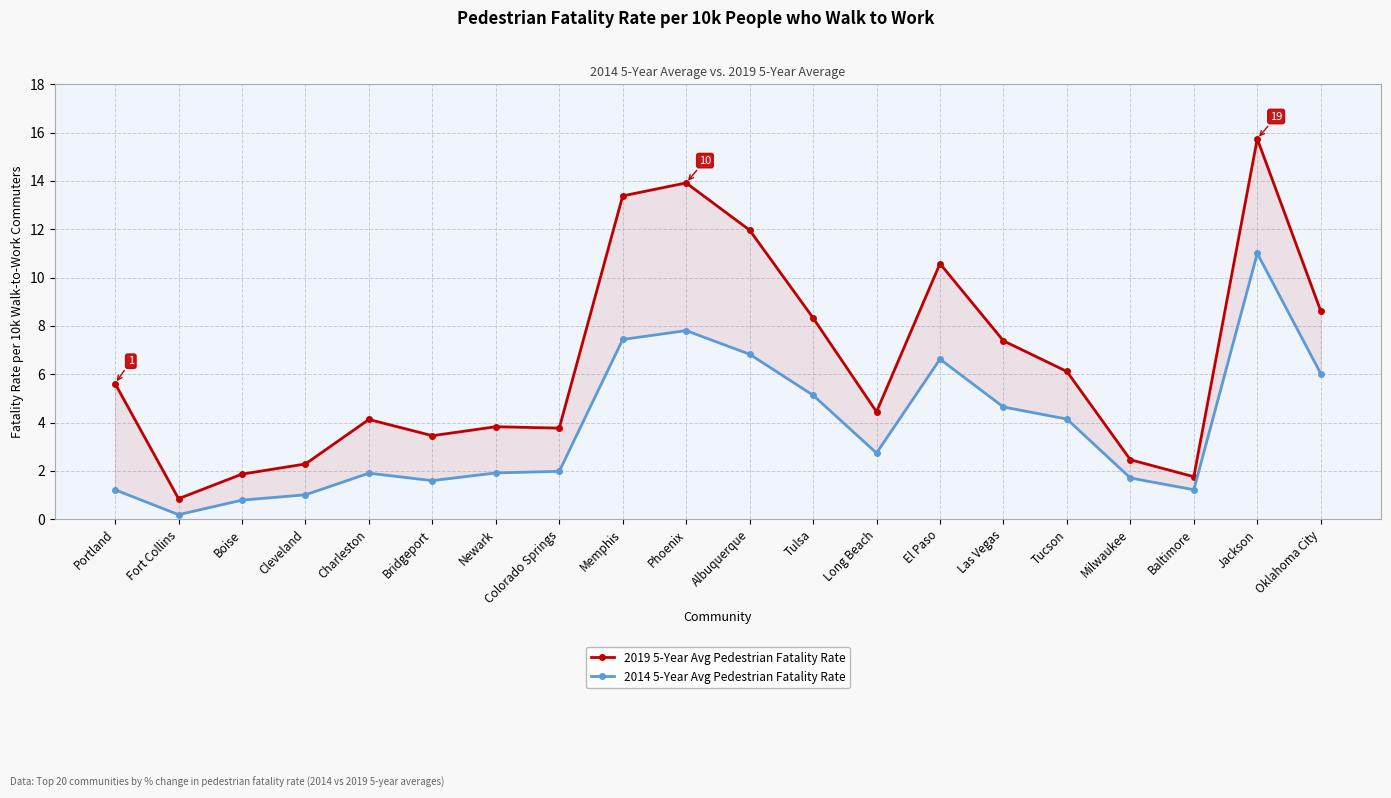

Which has a higher value, Boise or Albuquerque?

Albuquerque